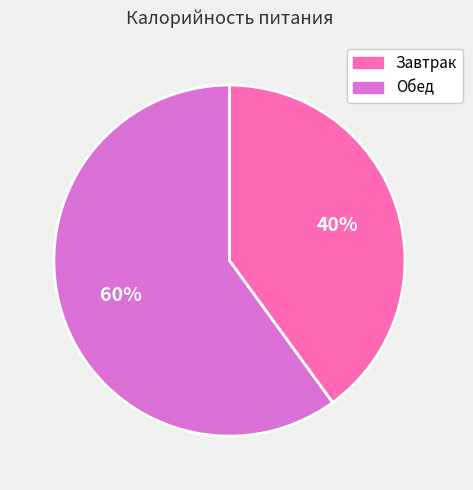

Which category accounts for the majority?

Обед